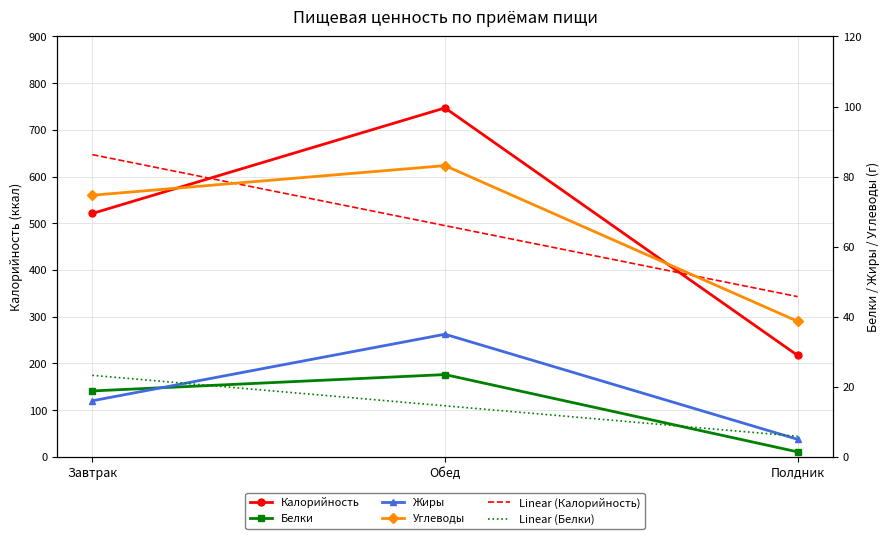

What is the smallest value displayed?

1.4